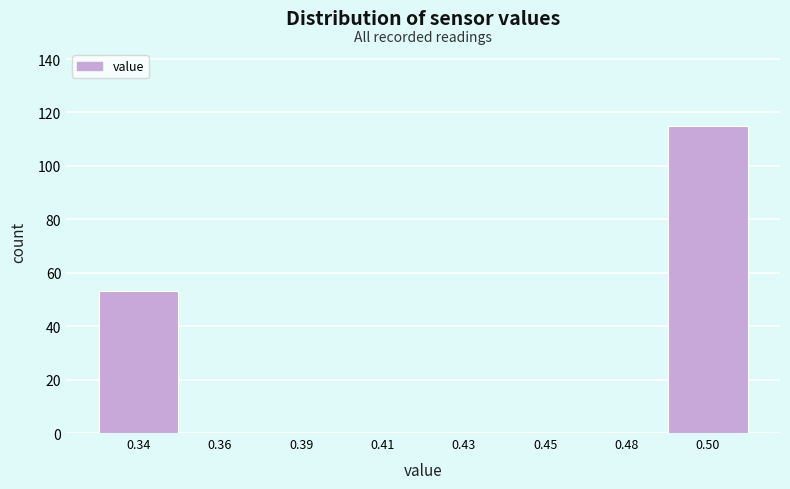

Reading left to right, what are all the values shown in this chart?

0.34=53	0.36=0	0.39=0	0.41=0	0.43=0	0.45=0	0.48=0	0.50=115